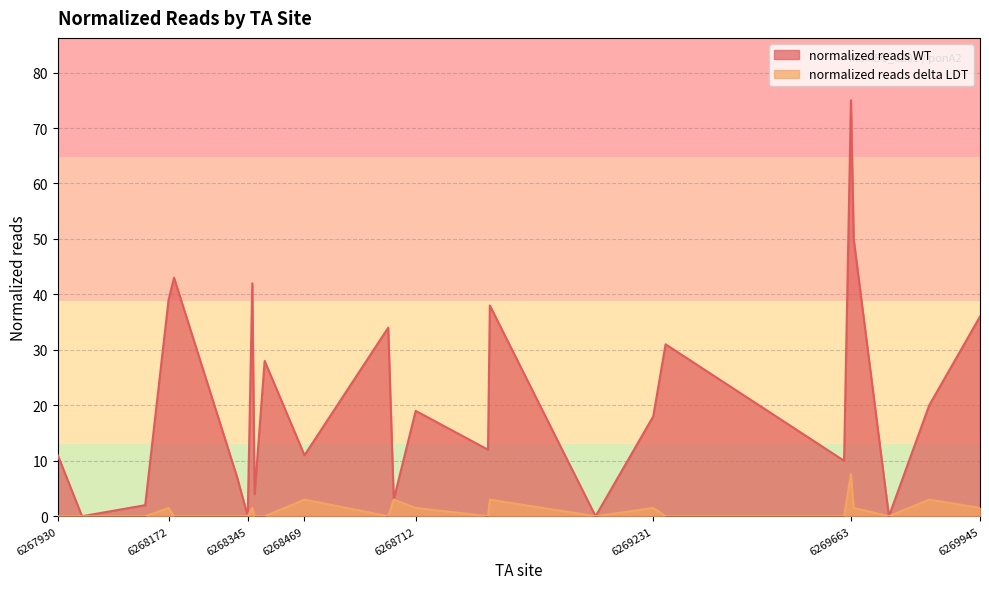

Which category has the lowest value in the normalized reads delta LDT series?

6267930